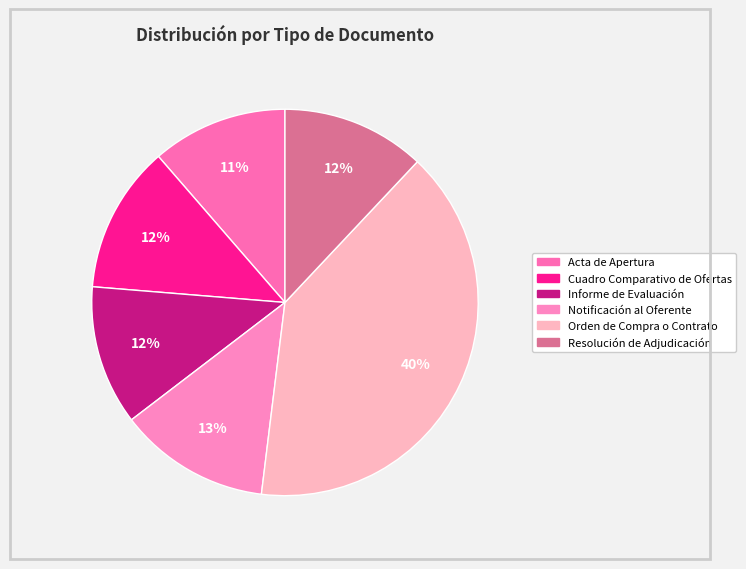

To the nearest percent, what is the combined percentage of Resolución de Adjudicación and Orden de Compra o Contrato?

52%